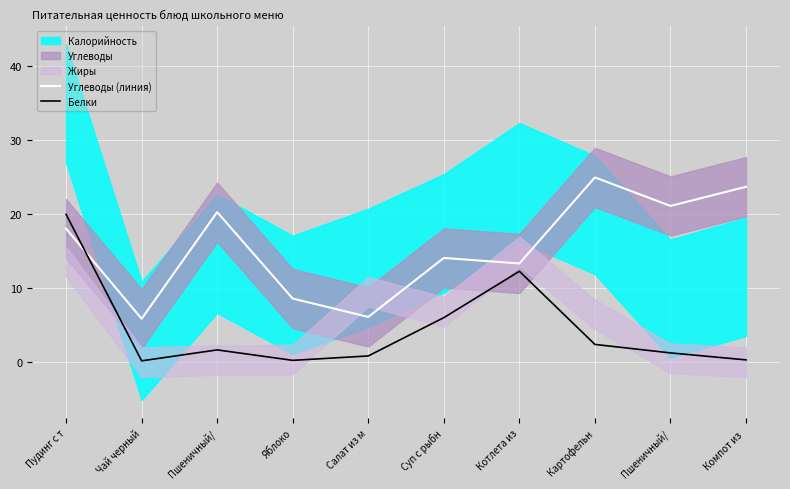

In Белки, how many points are lower than both neighbors (excluding endpoints)?

2